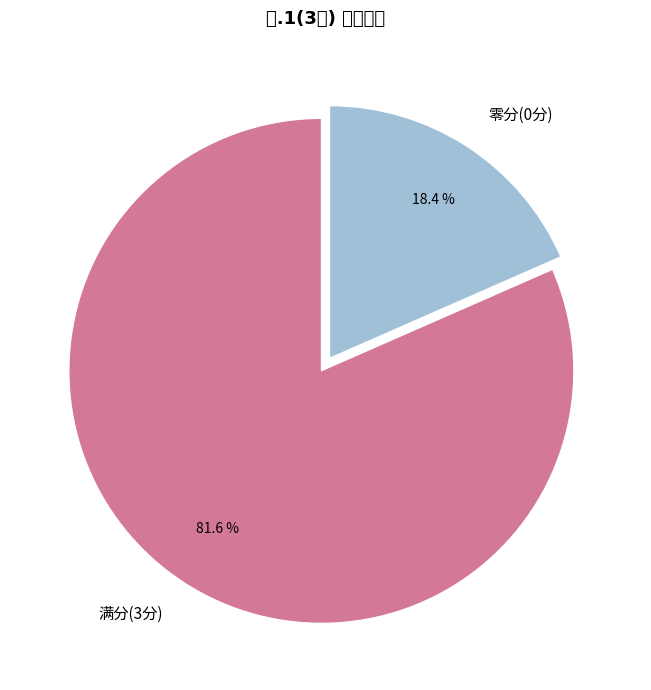

Rank the categories by value from highest to lowest.

满分(3分), 零分(0分)